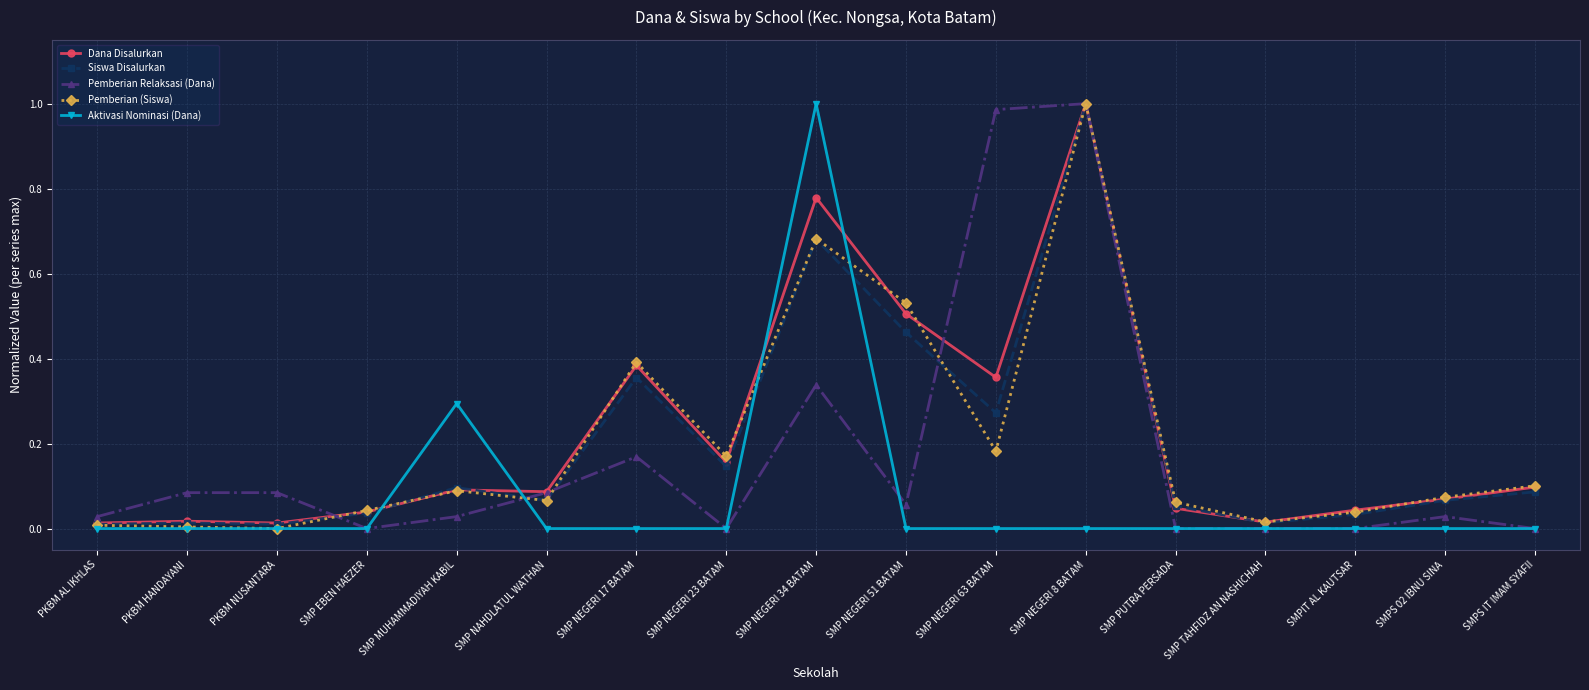

What is the label of the 7th point from the left?

SMP NEGERI 17 BATAM